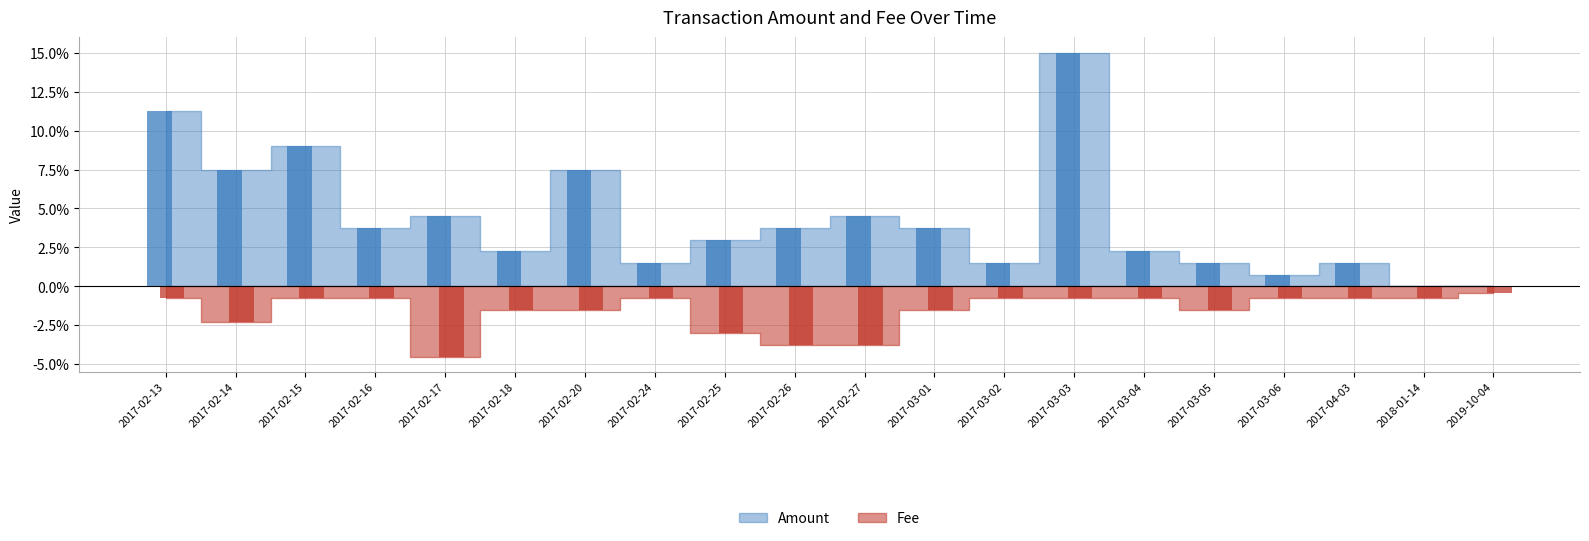

What is the highest value of the Fee series?

-0.4